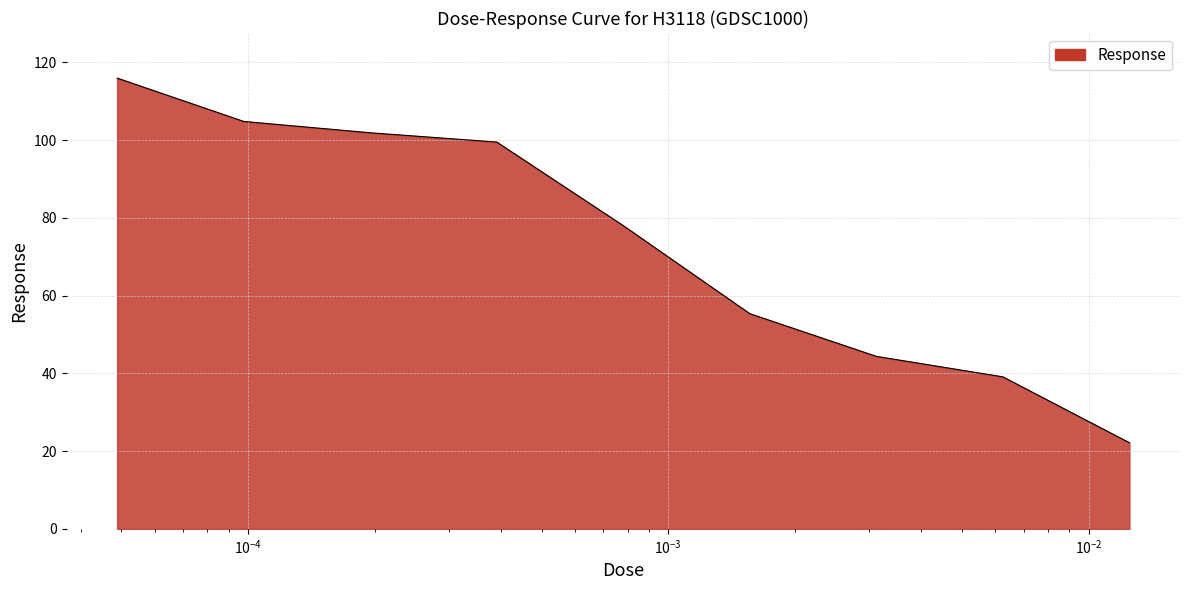

Count the number of values greater than 78.

5